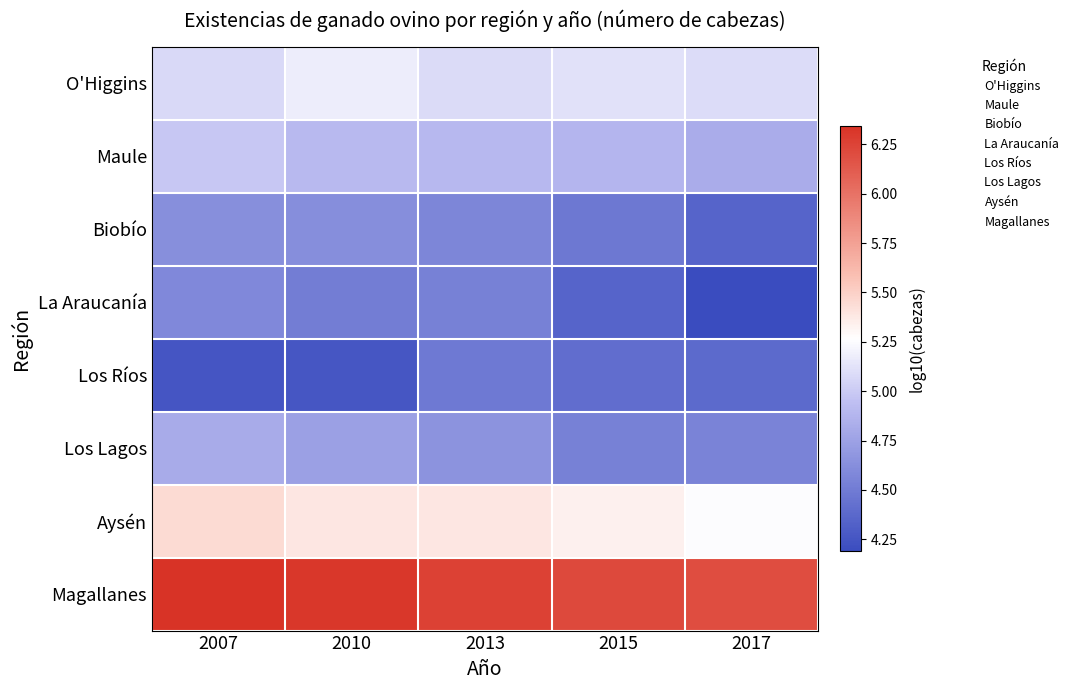

Reading left to right, transcribe all the data shown in this chart.

O'Higgins: 2007=5.1	2010=5.2	2013=5.1	2015=5.1	2017=5.1
Maule: 2007=5.0	2010=4.9	2013=4.9	2015=4.9	2017=4.8
Biobío: 2007=4.6	2010=4.6	2013=4.6	2015=4.5	2017=4.4
La Araucanía: 2007=4.6	2010=4.5	2013=4.5	2015=4.4	2017=4.2
Los Ríos: 2007=4.2	2010=4.3	2013=4.5	2015=4.4	2017=4.4
Los Lagos: 2007=4.8	2010=4.7	2013=4.7	2015=4.5	2017=4.6
Aysén: 2007=5.4	2010=5.4	2013=5.4	2015=5.3	2017=5.3
Magallanes: 2007=6.3	2010=6.3	2013=6.3	2015=6.2	2017=6.2